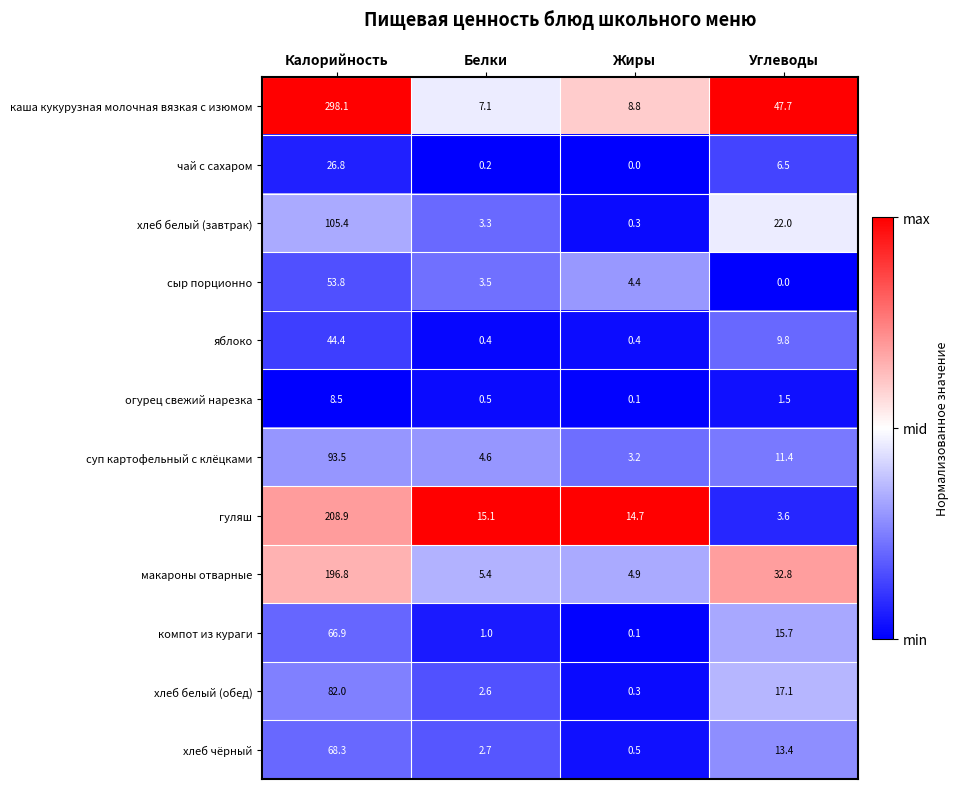

The value of сыр порционно at Жиры is 6.9. True or false?

False